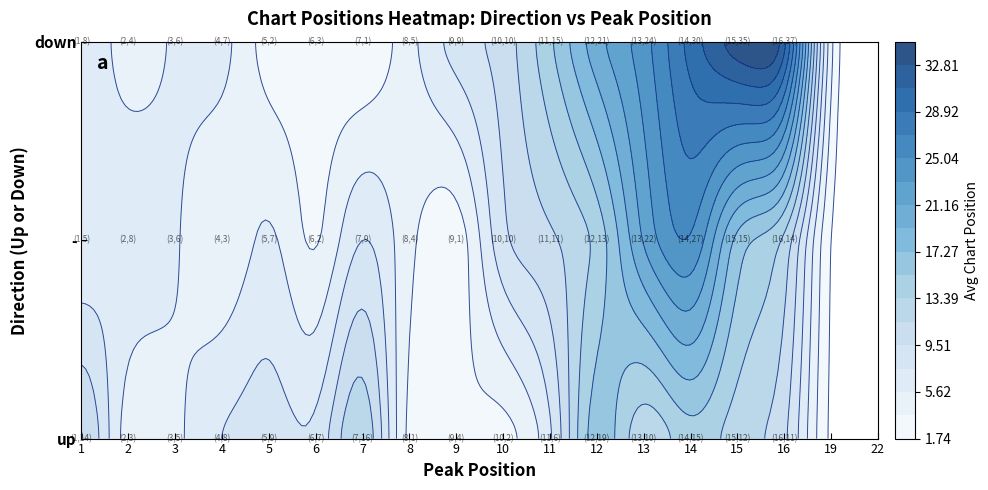

Rank the series by their average value, from lowest to highest.

up, -, down